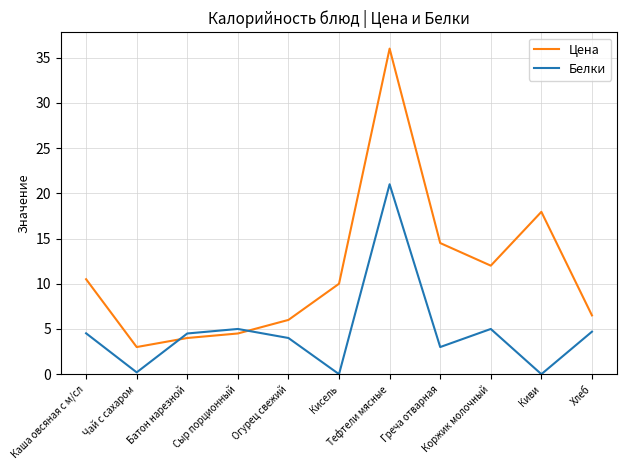

True or false: Белки has more than 0 interior local peaks.

True